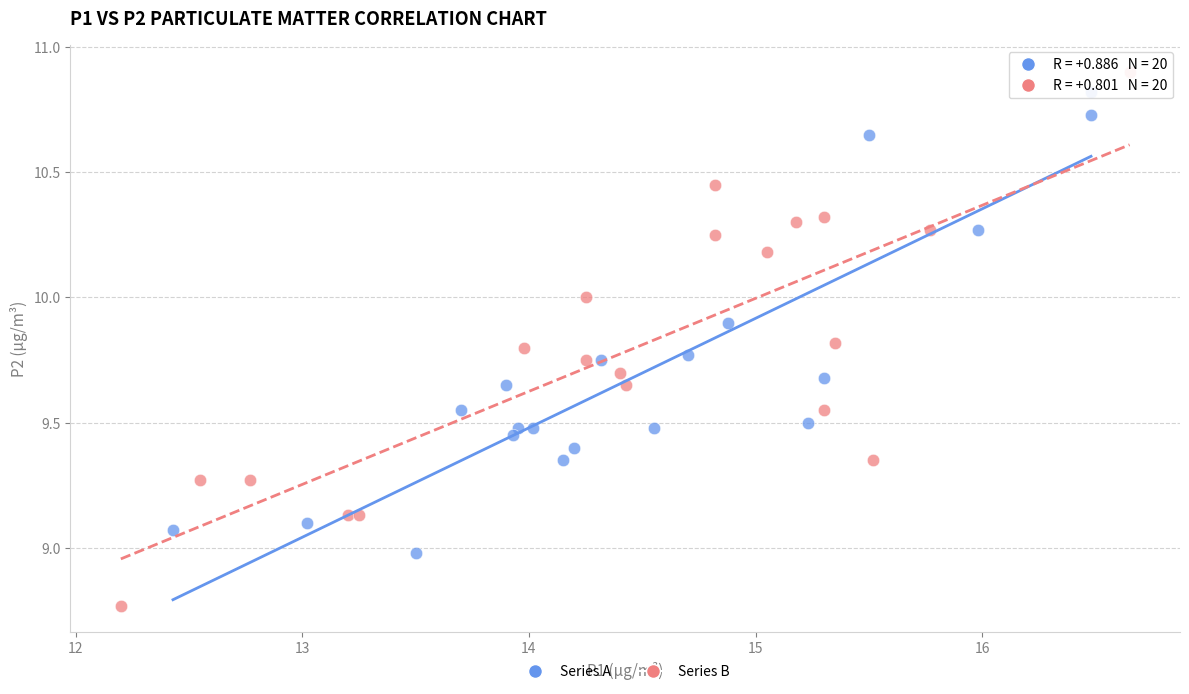

What are all the series names shown in the legend?

Series A, Series B